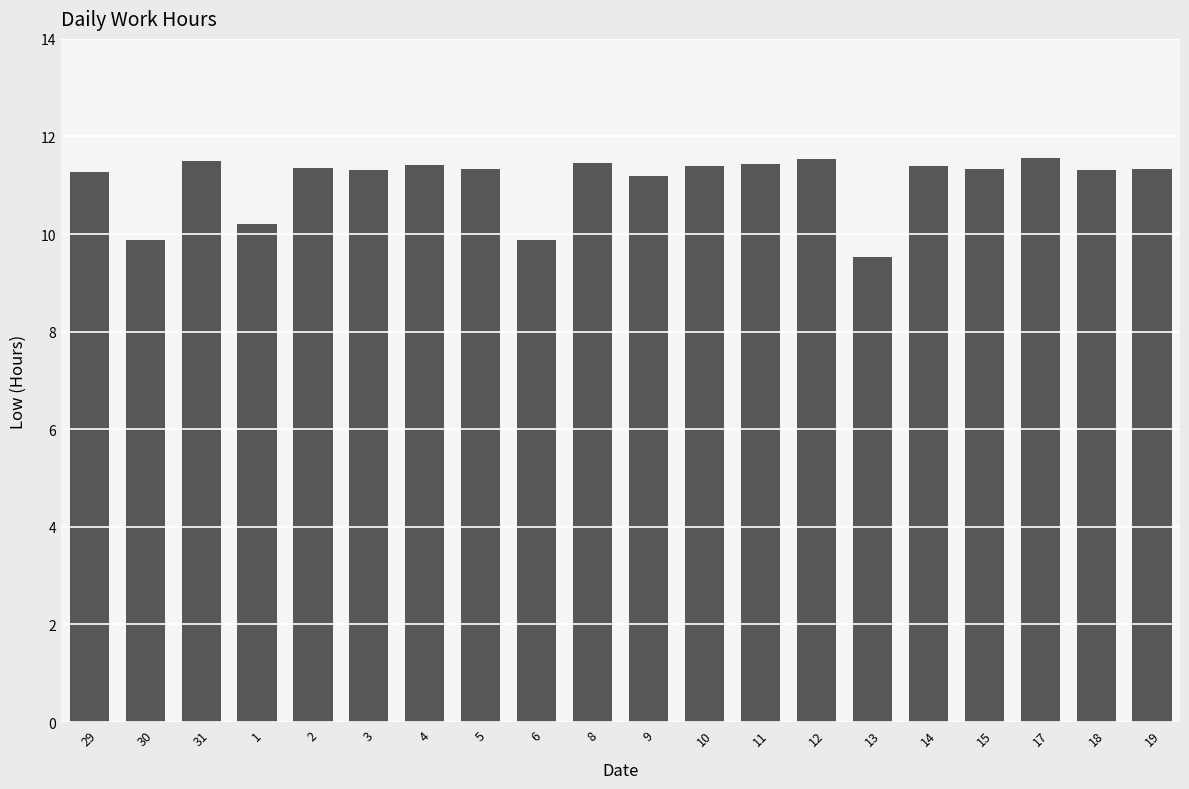

What is the label of the 5th bar from the left?

2